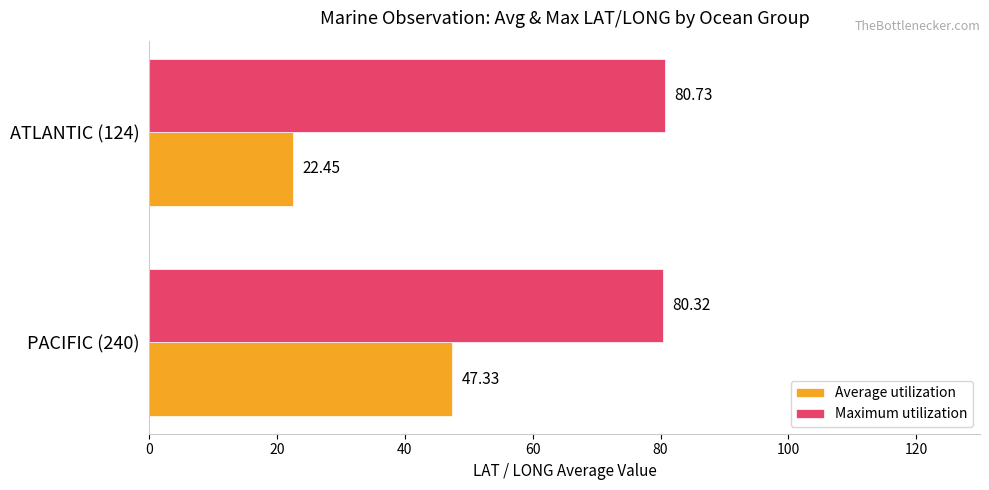

What is the difference between the maximum and minimum values in the Average utilization series?

24.9